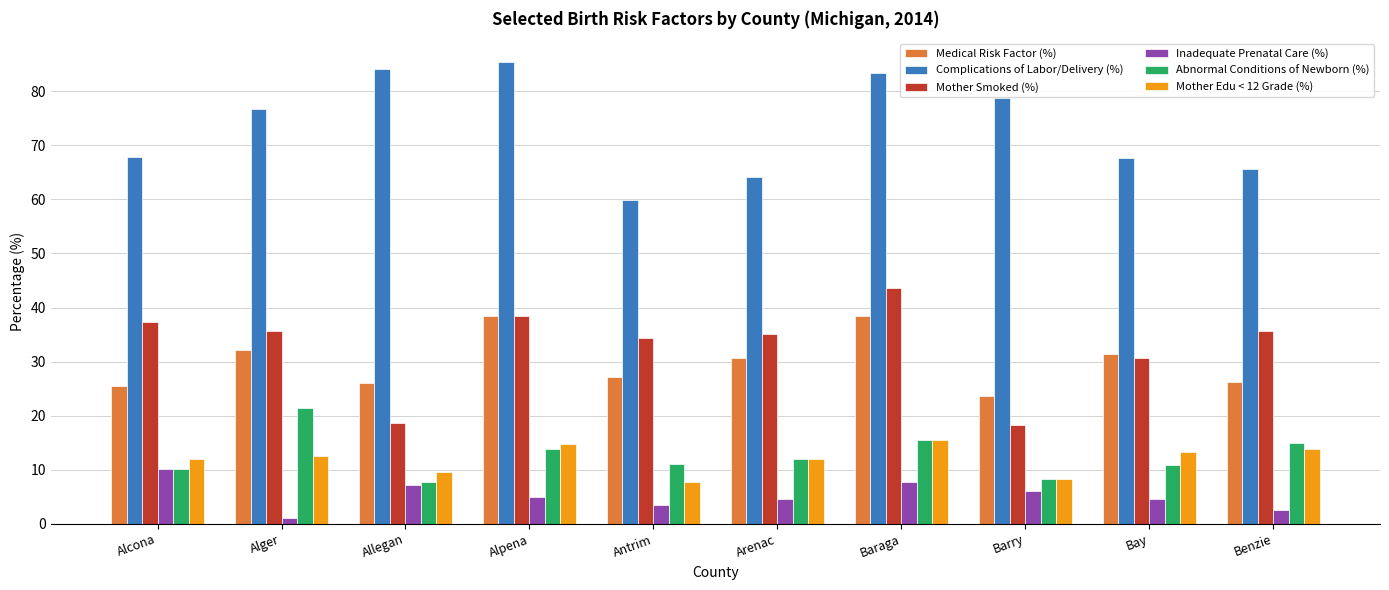

What are all the series names shown in the legend?

Medical Risk Factor (%), Complications of Labor/Delivery (%), Mother Smoked (%), Inadequate Prenatal Care (%), Abnormal Conditions of Newborn (%), Mother Edu < 12 Grade (%)